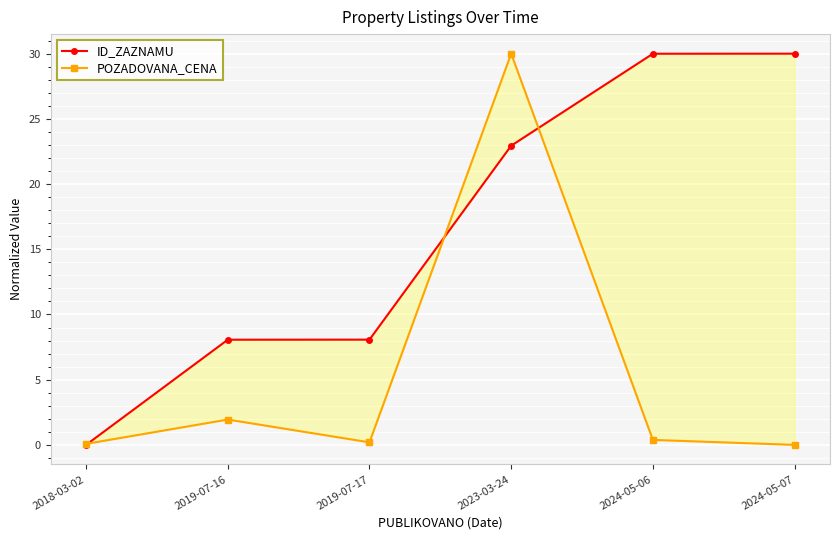

Is the value of ID_ZAZNAMU at 2023-03-24 greater than the value of POZADOVANA_CENA at 2024-05-06?

Yes